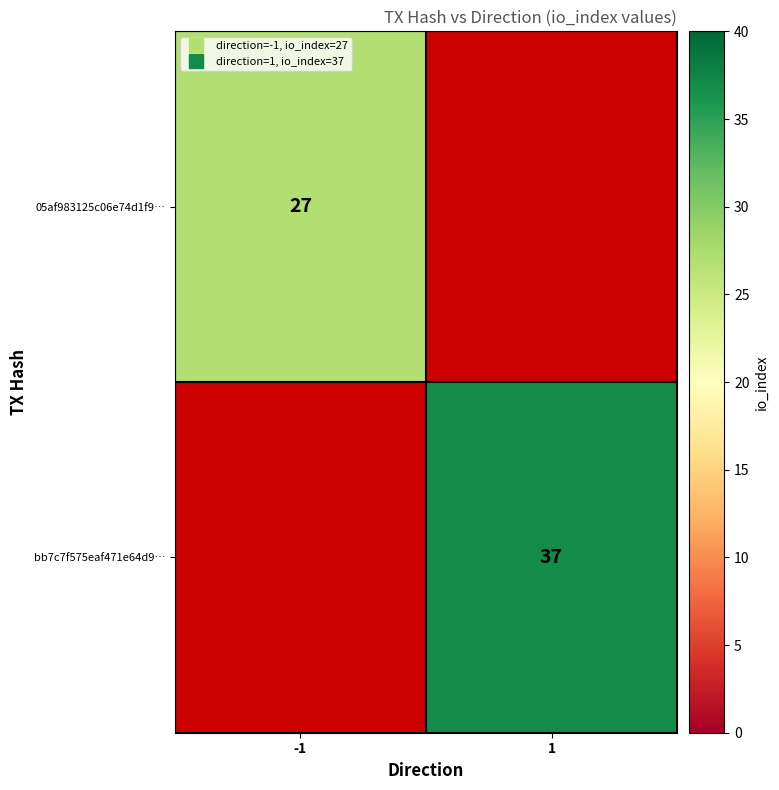

What is the approximate value of bb7c7f575eaf471e64d9… at 1?

37.0